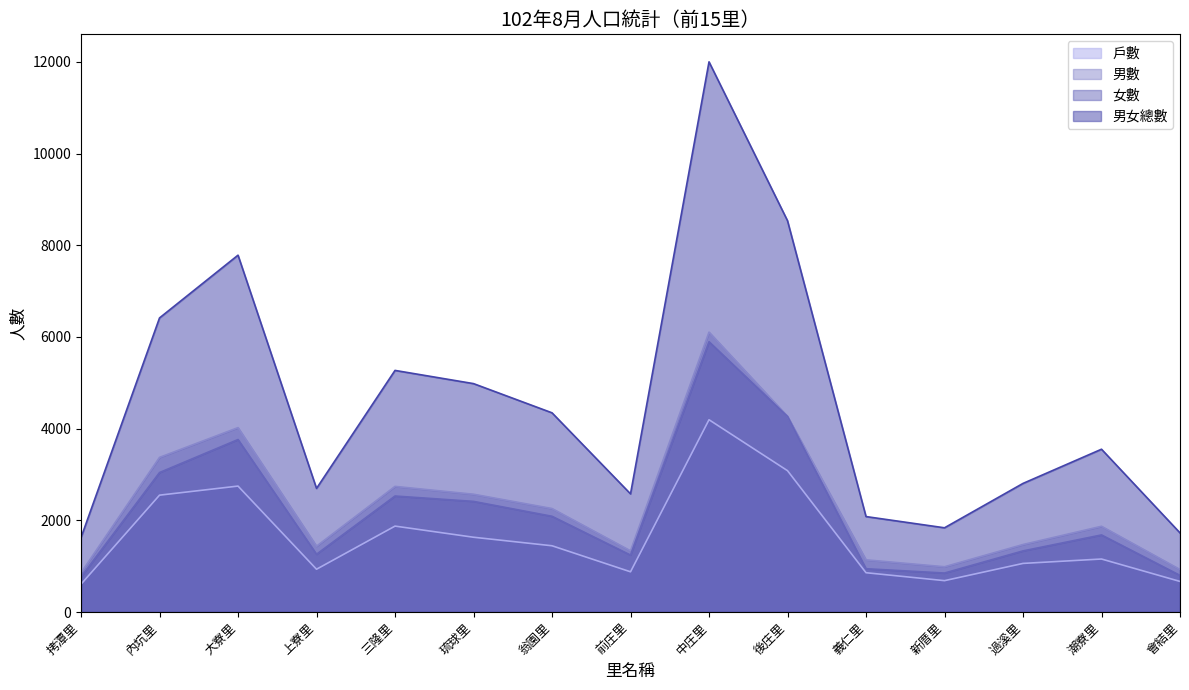

What is the total value across all series at 拷潭里?

3855